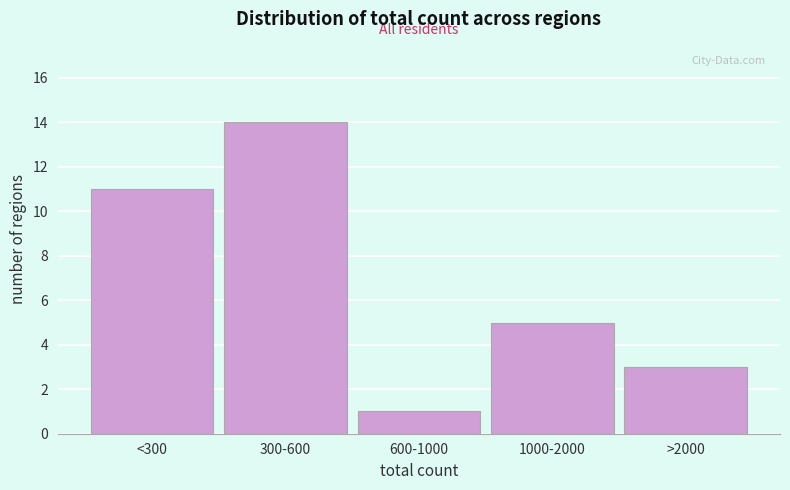

Reading left to right, extract all data points from this chart.

11	14	1	5	3